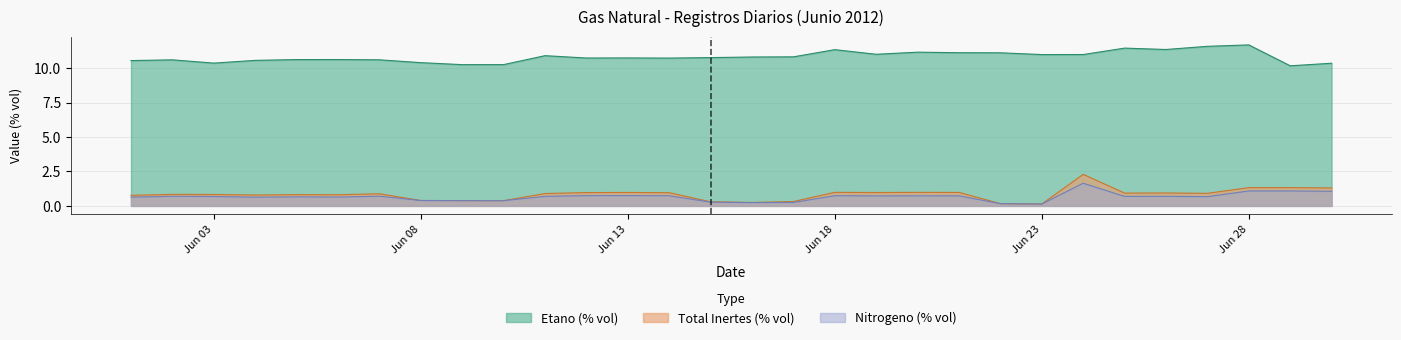

The value of Etano (% vol) at Jun 23 is 18.0. True or false?

False